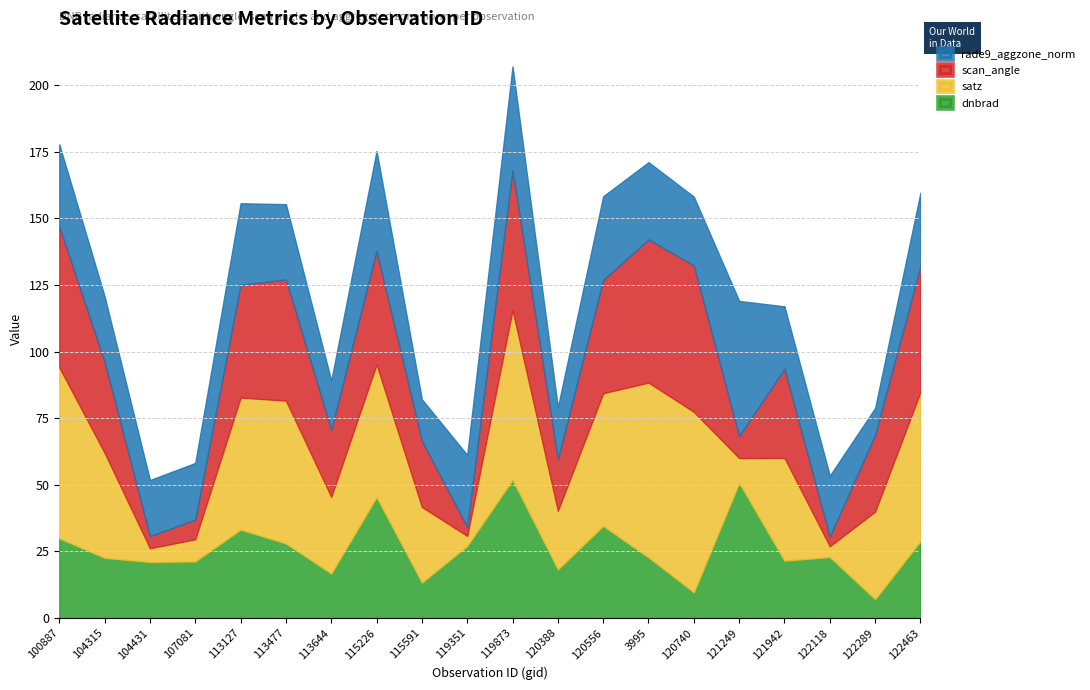

What is the value of the rade9_aggzone_norm point at the 2nd from the left?

24.5